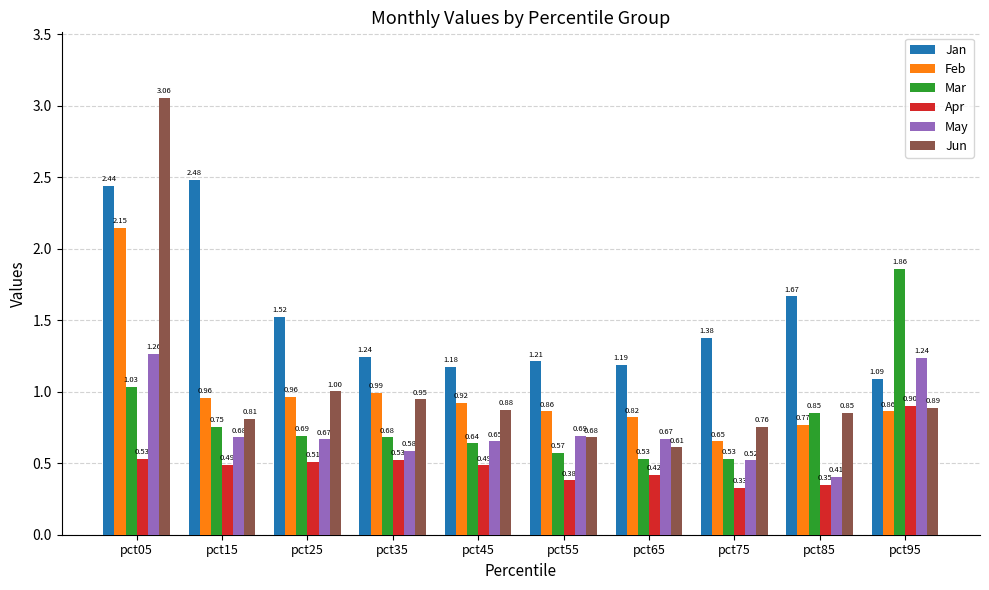

What is the total value across all series at pct75?

4.2